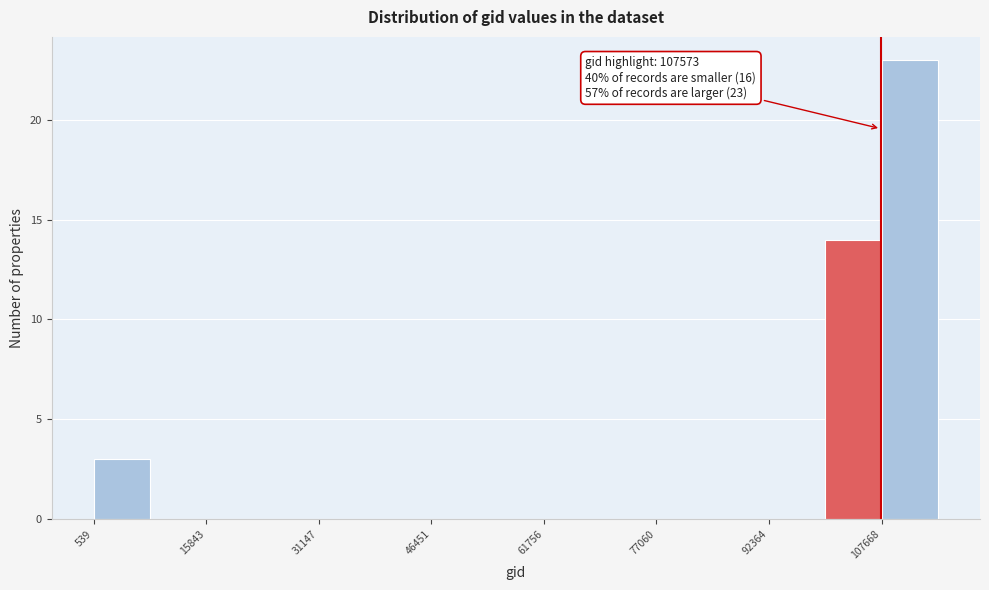

Read against the x-axis, roughly where is the centre of the tallest bar?

112000